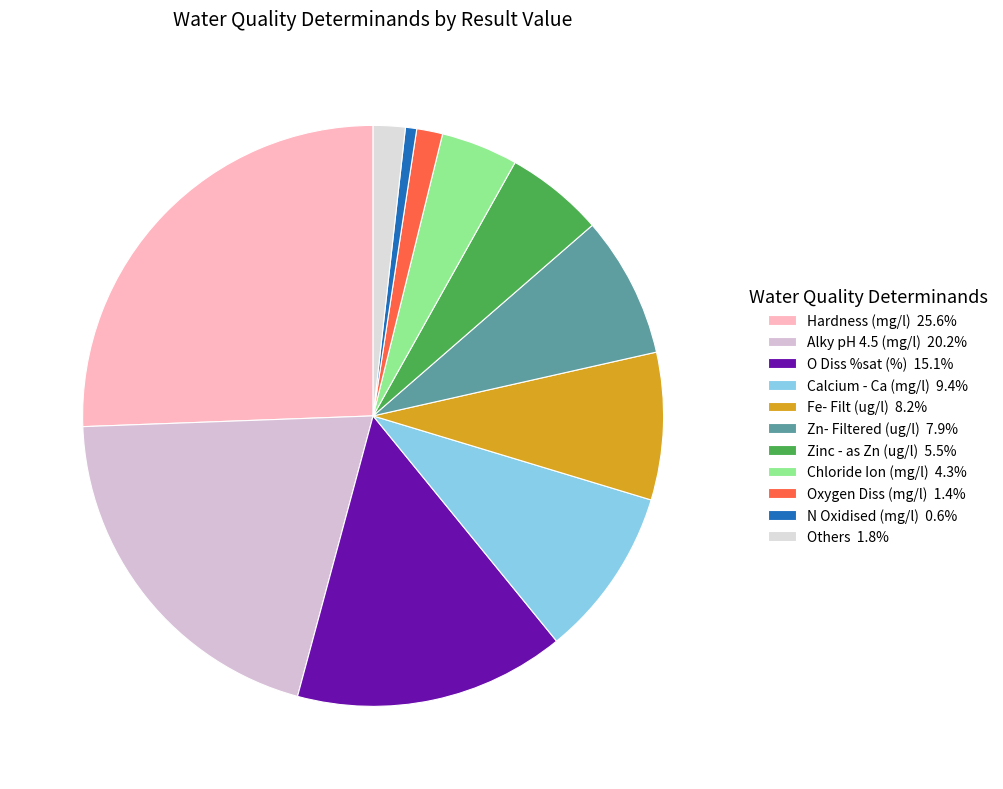

How many slices are in this pie chart?

11